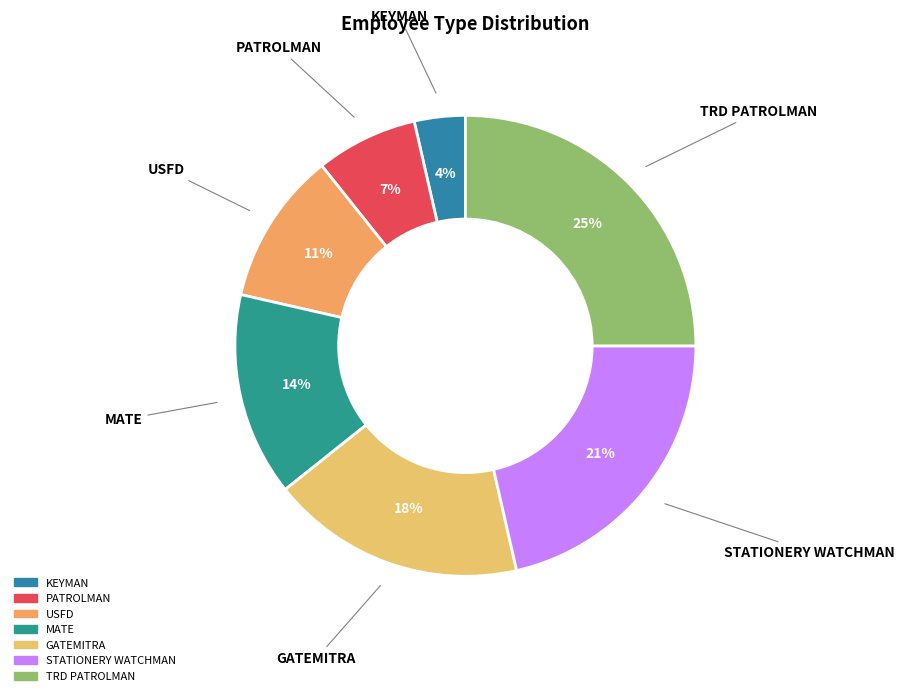

Is the sum of GATEMITRA and KEYMAN greater than half?

No